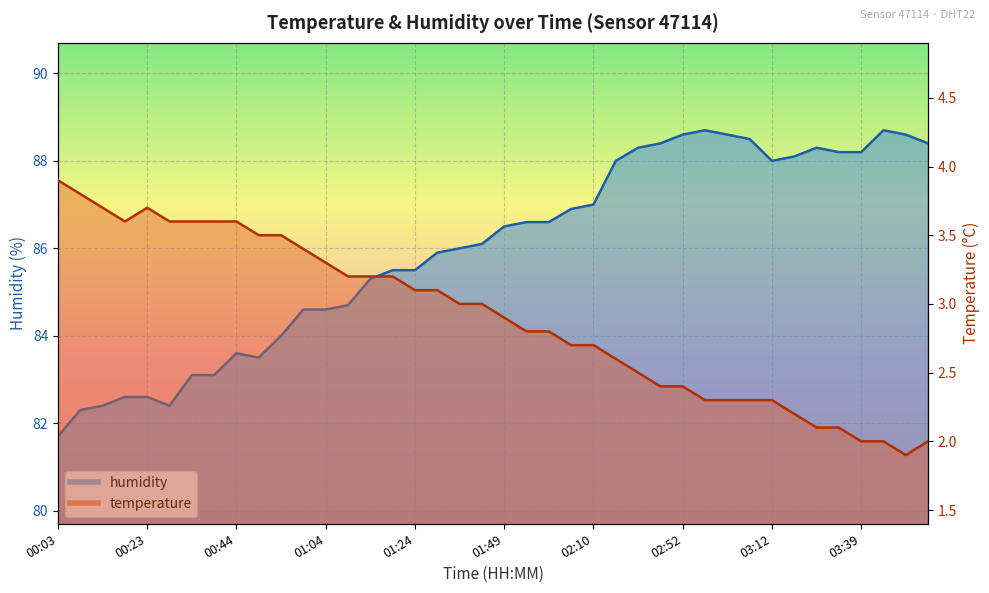

Reading left to right, list all the values displayed in this chart.

temperature: 00:03=3.9	00:08=3.8	00:13=3.7	00:18=3.6	00:23=3.7	00:28=3.6	00:33=3.6	00:38=3.6	00:44=3.6	00:49=3.5	00:54=3.5	00:59=3.4	01:04=3.3	01:09=3.2	01:14=3.2	01:19=3.2	01:24=3.1	01:29=3.1	01:34=3.0	01:39=3.0	01:49=2.9	01:54=2.8	02:00=2.8	02:05=2.7	02:10=2.7	02:31=2.6	02:42=2.5	02:47=2.4	02:52=2.4	02:57=2.3	03:02=2.3	03:07=2.3	03:12=2.3	03:18=2.2	03:23=2.1	03:33=2.1	03:39=2.0	03:44=2.0	03:49=1.9	03:54=2.0
humidity: 00:03=81.7	00:08=82.3	00:13=82.4	00:18=82.6	00:23=82.6	00:28=82.4	00:33=83.1	00:38=83.1	00:44=83.6	00:49=83.5	00:54=84.0	00:59=84.6	01:04=84.6	01:09=84.7	01:14=85.3	01:19=85.5	01:24=85.5	01:29=85.9	01:34=86.0	01:39=86.1	01:49=86.5	01:54=86.6	02:00=86.6	02:05=86.9	02:10=87.0	02:31=88.0	02:42=88.3	02:47=88.4	02:52=88.6	02:57=88.7	03:02=88.6	03:07=88.5	03:12=88.0	03:18=88.1	03:23=88.3	03:33=88.2	03:39=88.2	03:44=88.7	03:49=88.6	03:54=88.4